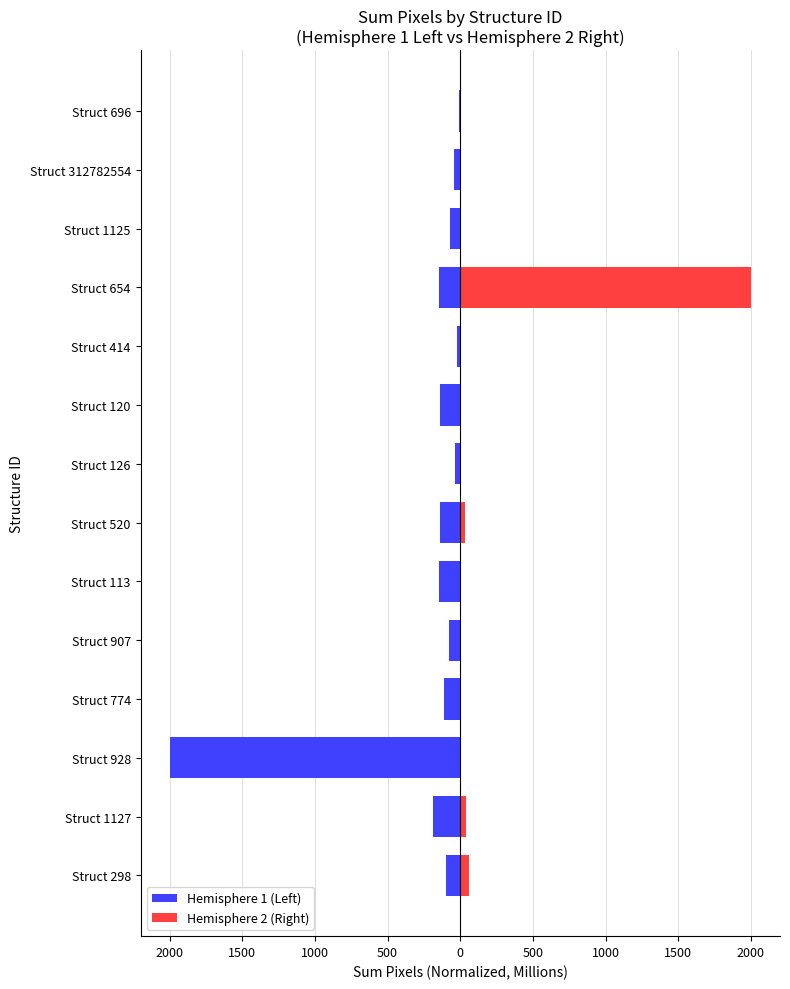

How many groups of bars are there?

14